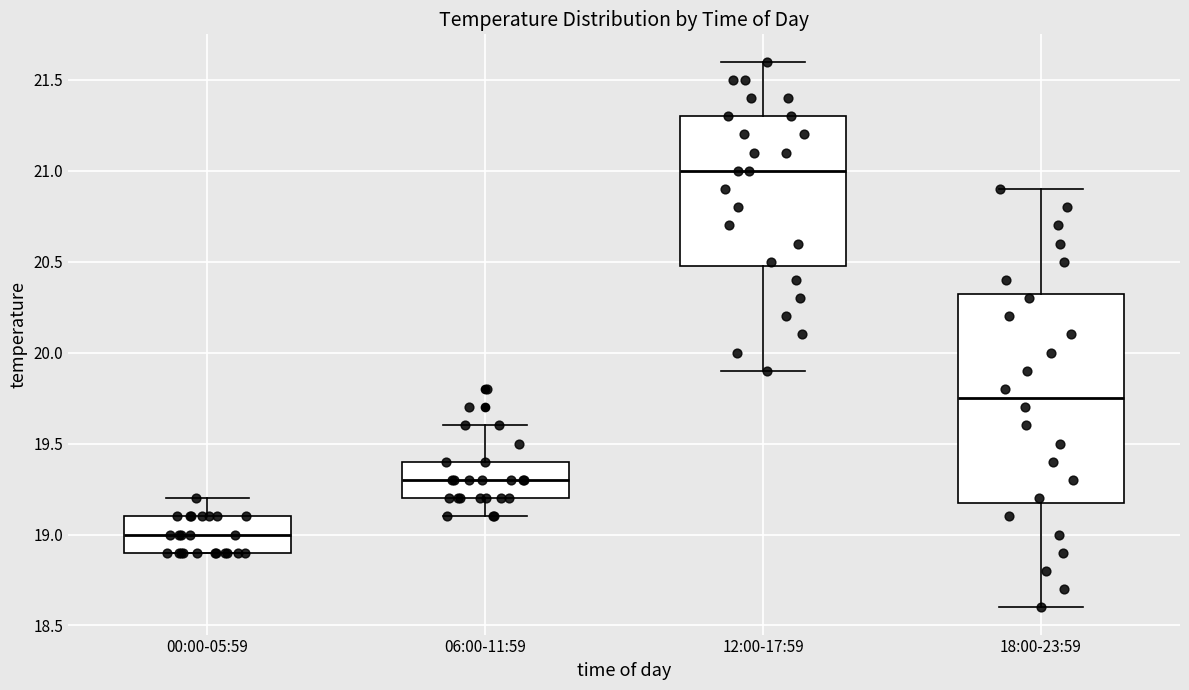

Comparing the boxes themselves (not the whiskers), which one is the tallest?

18:00-23:59